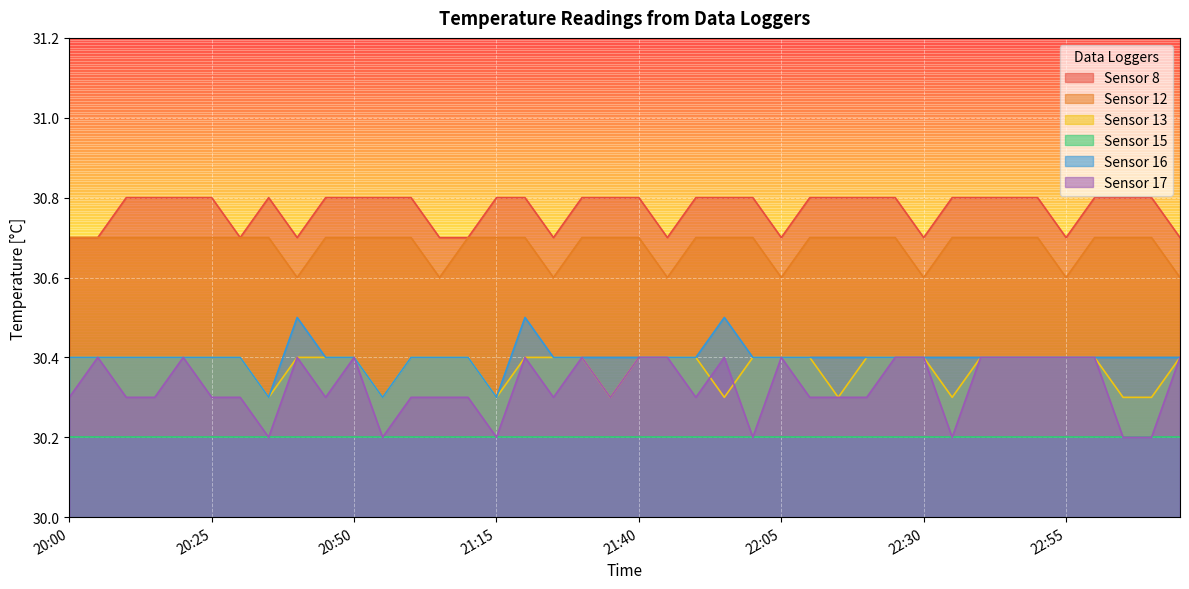

What is the label of the 16th point from the right?

22:00